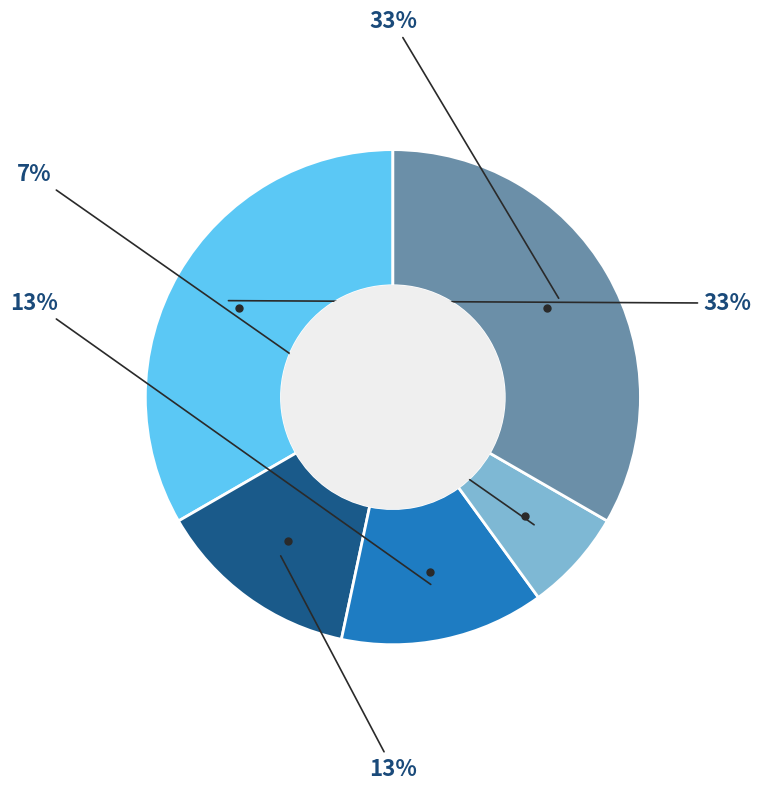

To the nearest percent, what is the average slice percentage?

20%